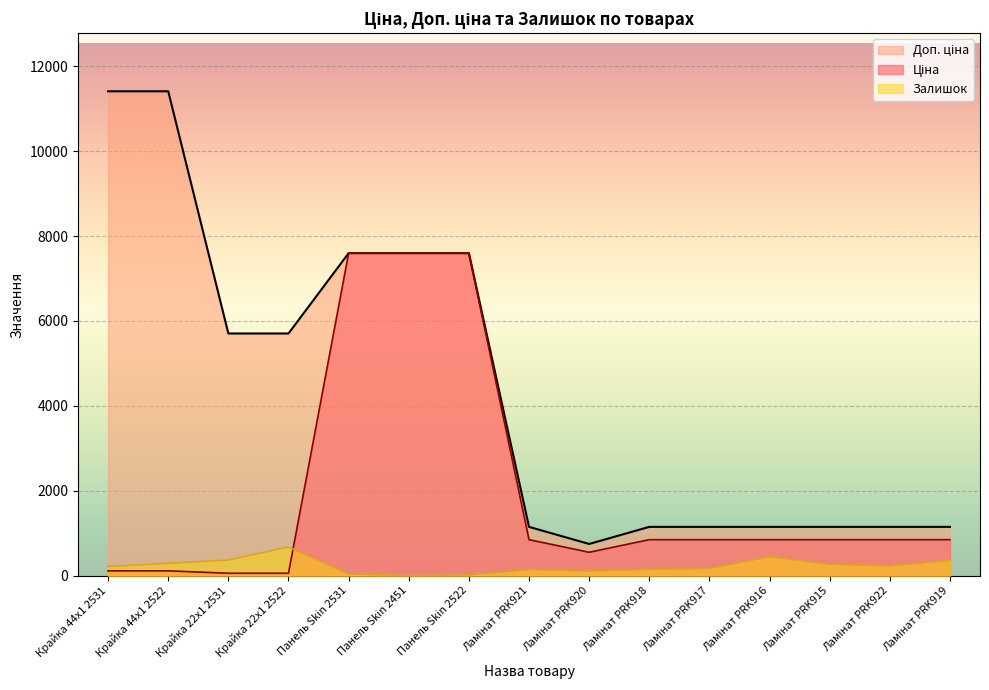

Rank the categories by Ціна value from highest to lowest.

Панель Skin 2531, Панель Skin 2451, Панель Skin 2522, Ламінат PRK921, Ламінат PRK918, Ламінат PRK917, Ламінат PRK916, Ламінат PRK915, Ламінат PRK922, Ламінат PRK919, Ламінат PRK920, Крайка 44x1 2531, Крайка 44x1 2522, Крайка 22x1 2531, Крайка 22x1 2522